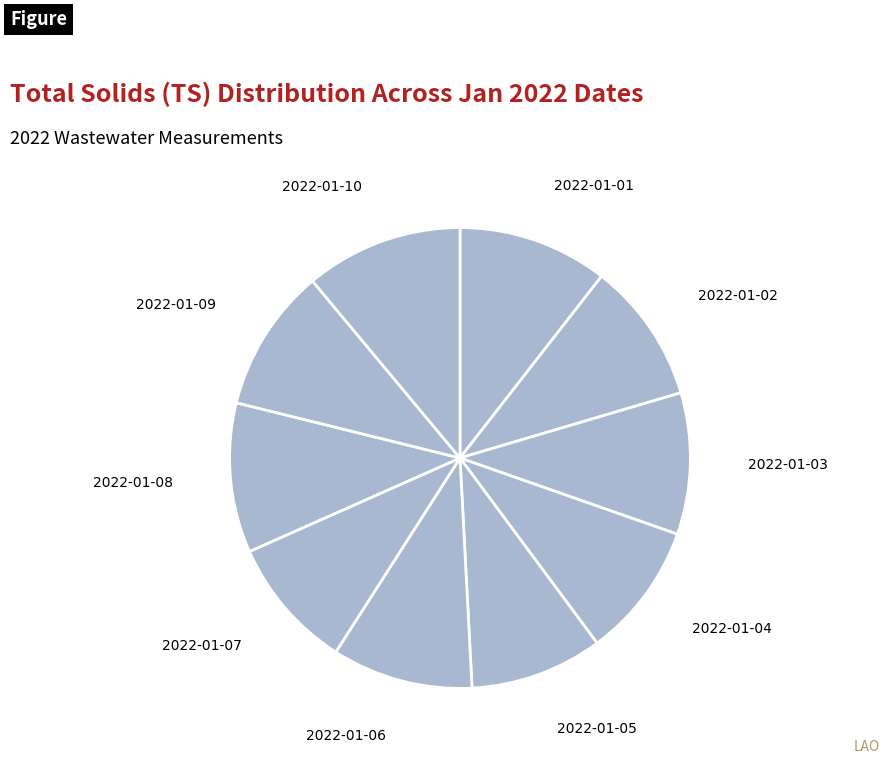

How many slices are in this pie chart?

10